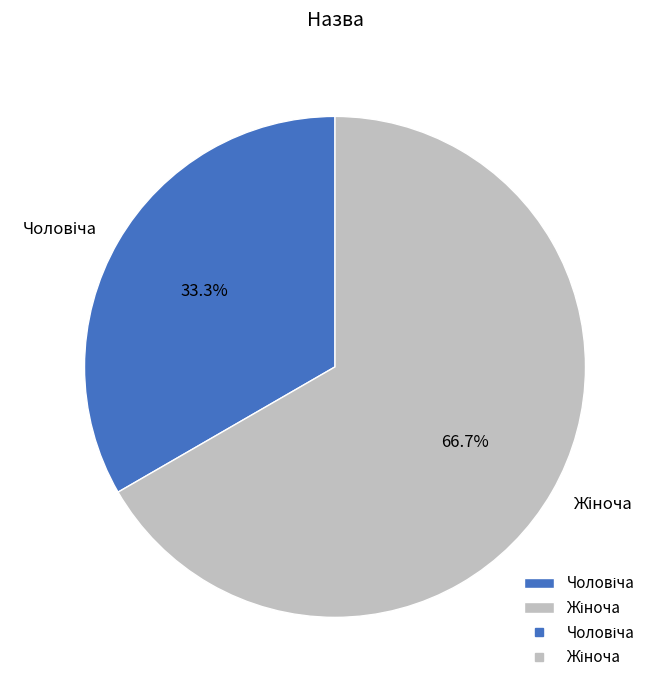

Is there any slice that represents more than half of the pie?

Yes